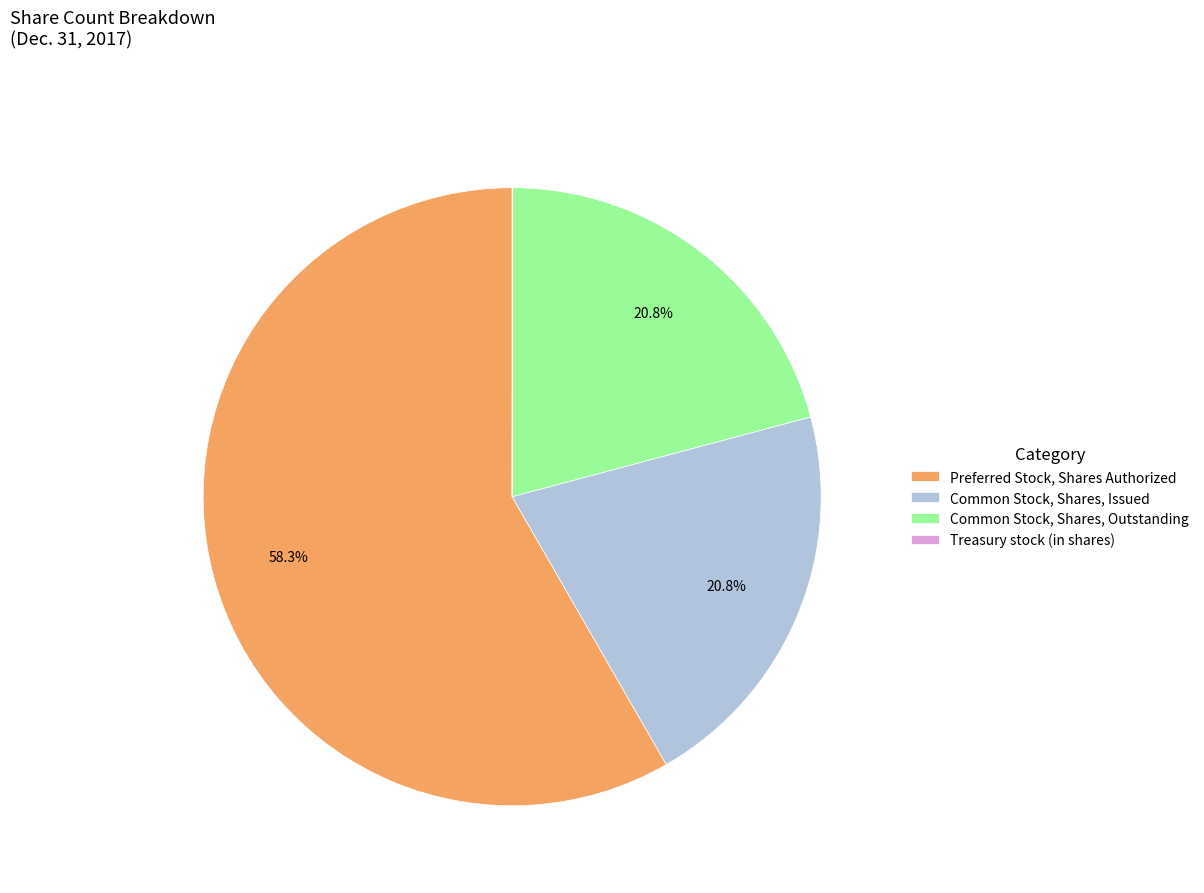

To the nearest percent, what is the average slice percentage?

25%